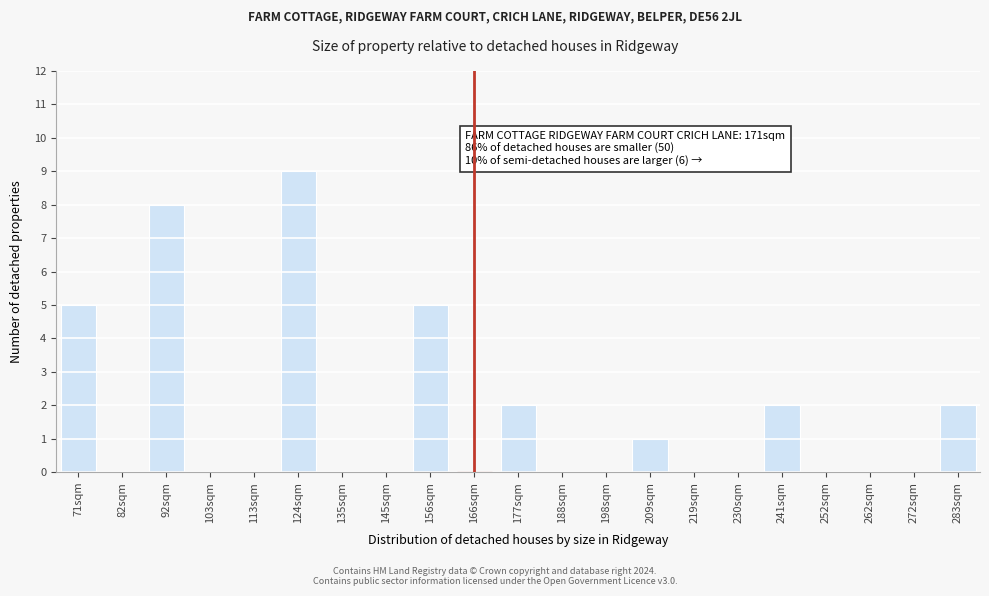

Reading right to left, transcribe all the data shown in this chart.

283sqm=2	272sqm=0	262sqm=0	252sqm=0	241sqm=2	230sqm=0	219sqm=0	209sqm=1	198sqm=0	188sqm=0	177sqm=2	166sqm=0	156sqm=5	145sqm=0	135sqm=0	124sqm=9	113sqm=0	103sqm=0	92sqm=8	82sqm=0	71sqm=5